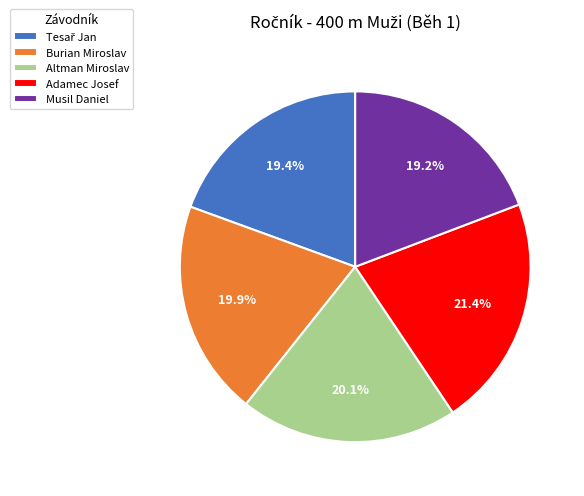

Between Altman Miroslav and Musil Daniel, which is larger?

Altman Miroslav